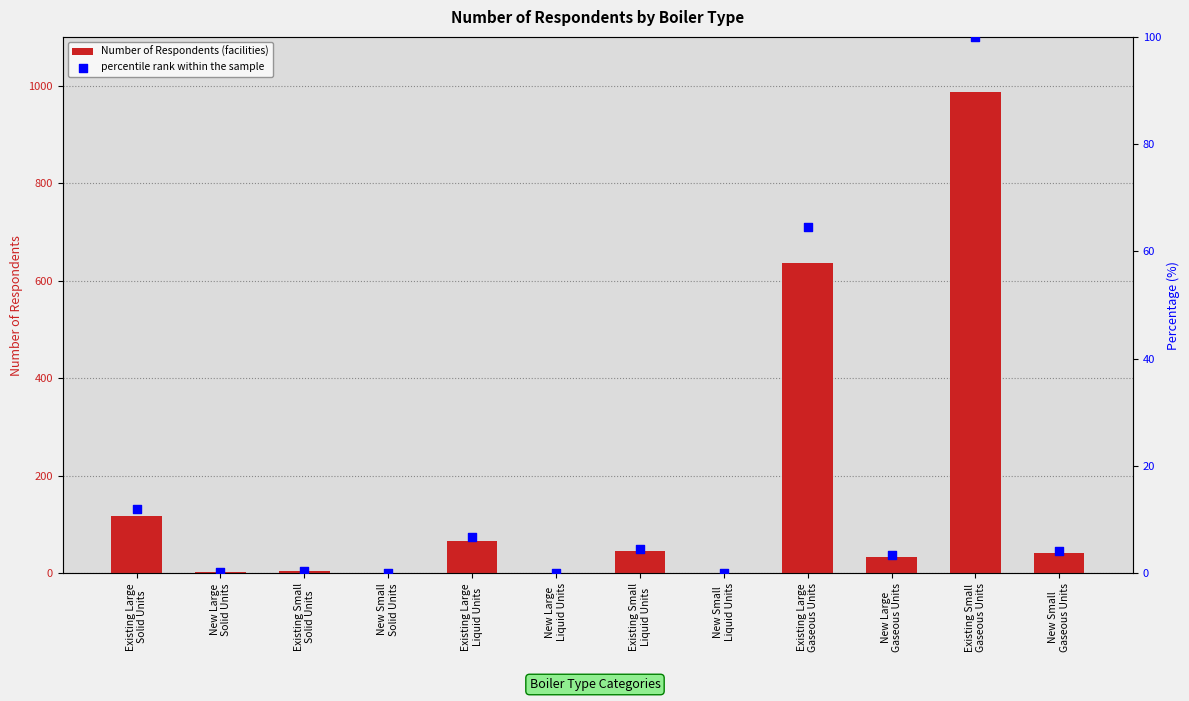

At which category is the sum across all series the highest?

Existing Small
Gaseous Units